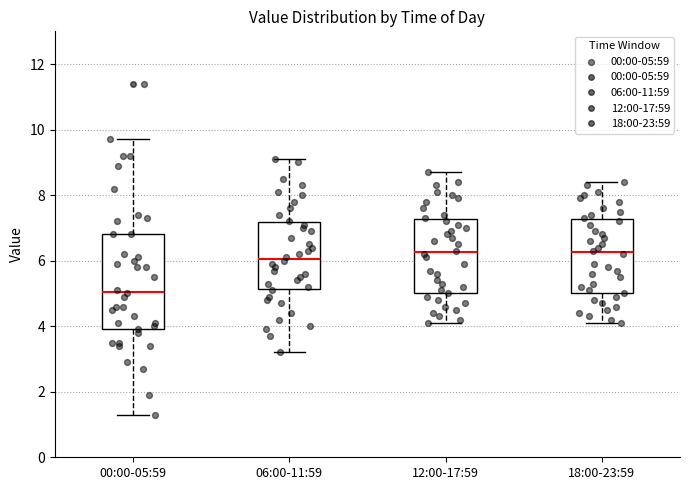

Reading left to right, read every box against the y-axis: the position of its median line, the range the box covers, and the ends of its whiskers. The values are not printed on the chart, so give them approximately, as read against the axis.

00:00-05:59: median 5.0, box 4.0 to 6.8, whiskers 1.4 to 9.8
06:00-11:59: median 6.0, box 5.2 to 7.2, whiskers 3.2 to 9.2
12:00-17:59: median 6.2, box 5.0 to 7.2, whiskers 4.2 to 8.8
18:00-23:59: median 6.2, box 5.0 to 7.2, whiskers 4.2 to 8.4